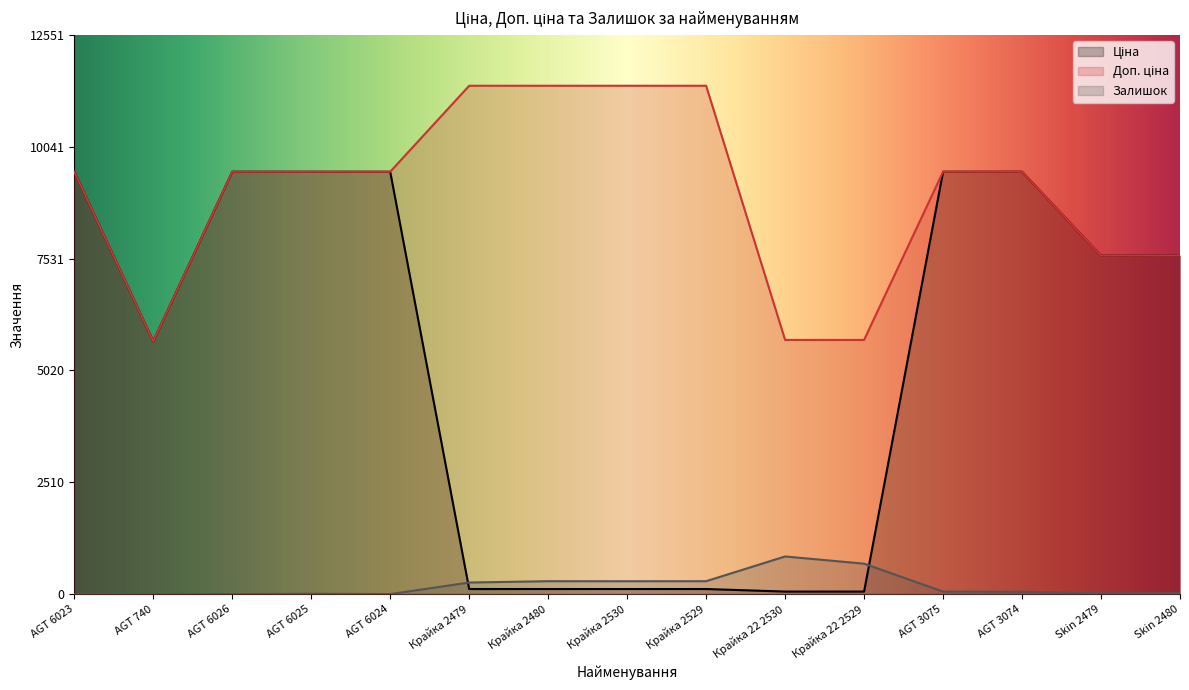

At how many categories does at least one series exceed 8432?

10